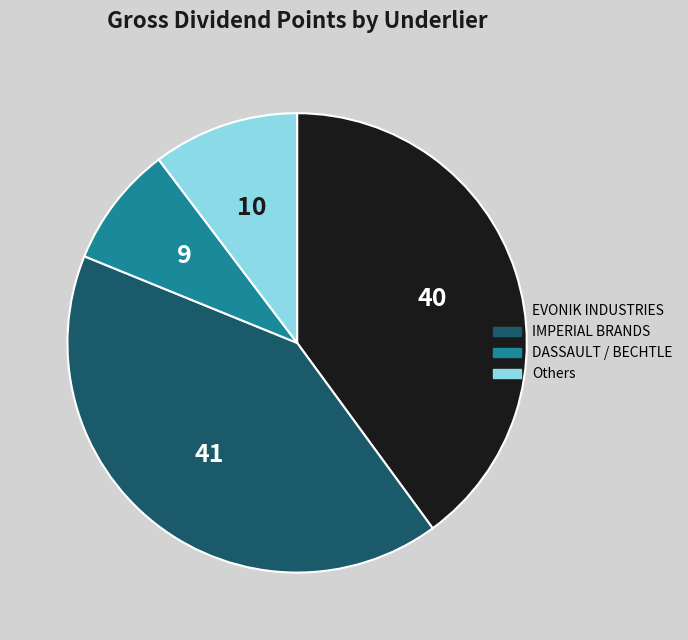

Is there any slice that represents more than half of the pie?

No